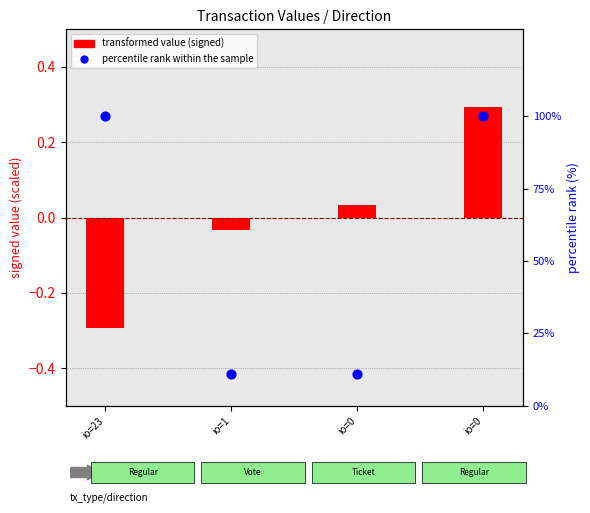

At how many categories does at least one series exceed 62?

2